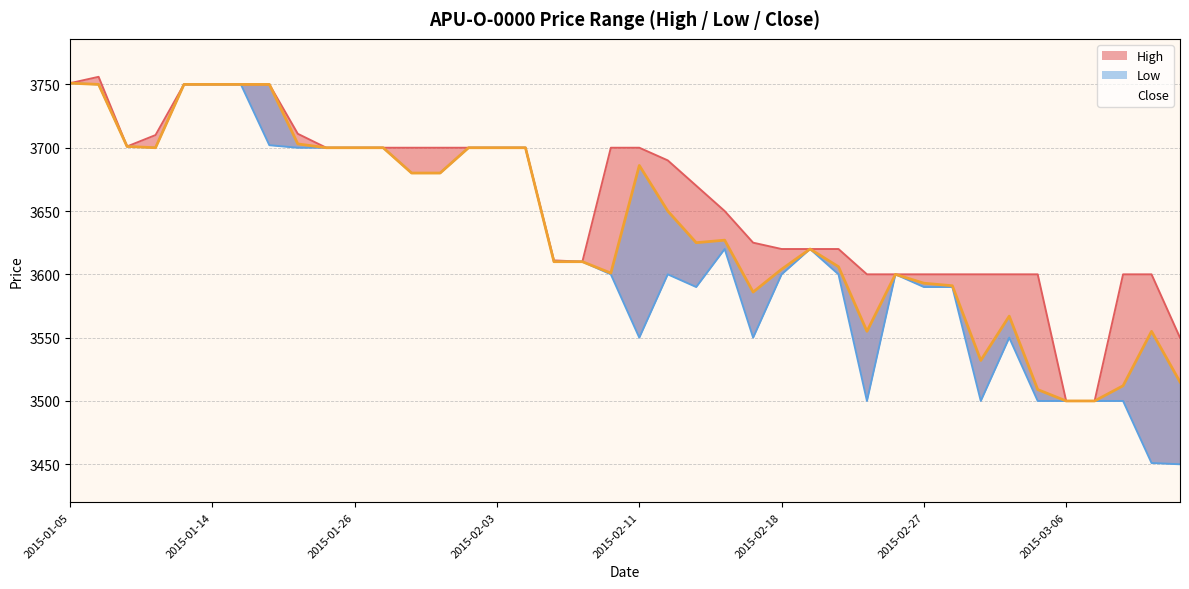

What is the label of the 31st point from the right?

2015-01-21